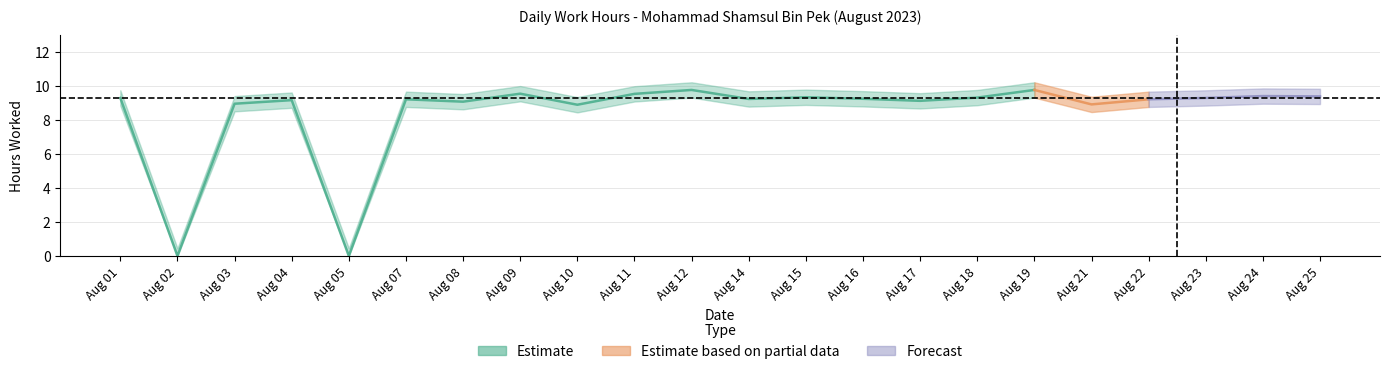

Reading left to right, list all the values displayed in this chart.

1=9.3	2=0.0	3=8.9	4=9.2	5=0.0	7=9.2	8=9.1	9=9.5	10=8.9	11=9.5	12=9.8	14=9.2	15=9.3	16=9.2	17=9.1	18=9.3	19=9.8	21=8.9	22=9.2	23=9.3	24=9.4	25=9.4